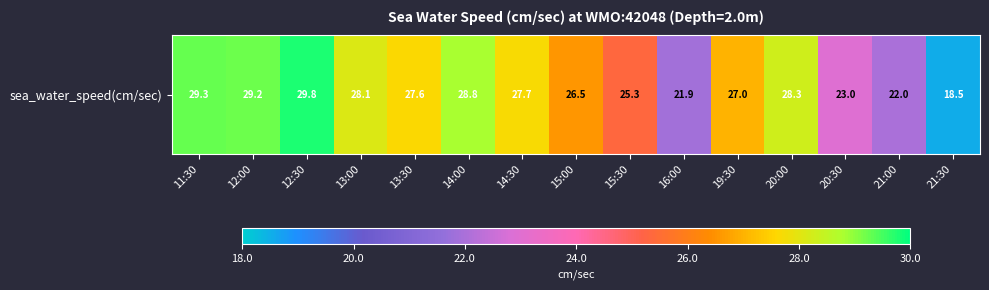

Which has a higher value, 12:30 or 14:00?

12:30